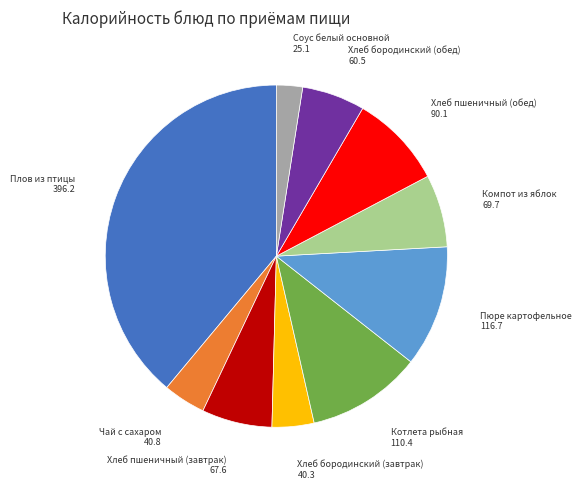

Combined, do Хлеб пшеничный (завтрак) and Котлета рыбная account for over 50%?

No